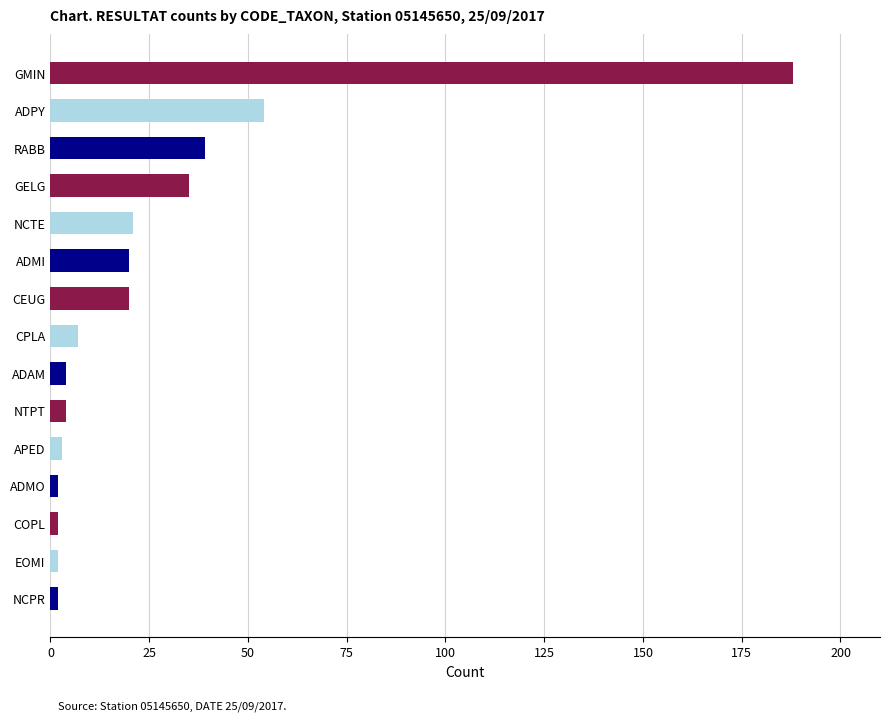

Which label corresponds to the largest value in the chart?

GMIN